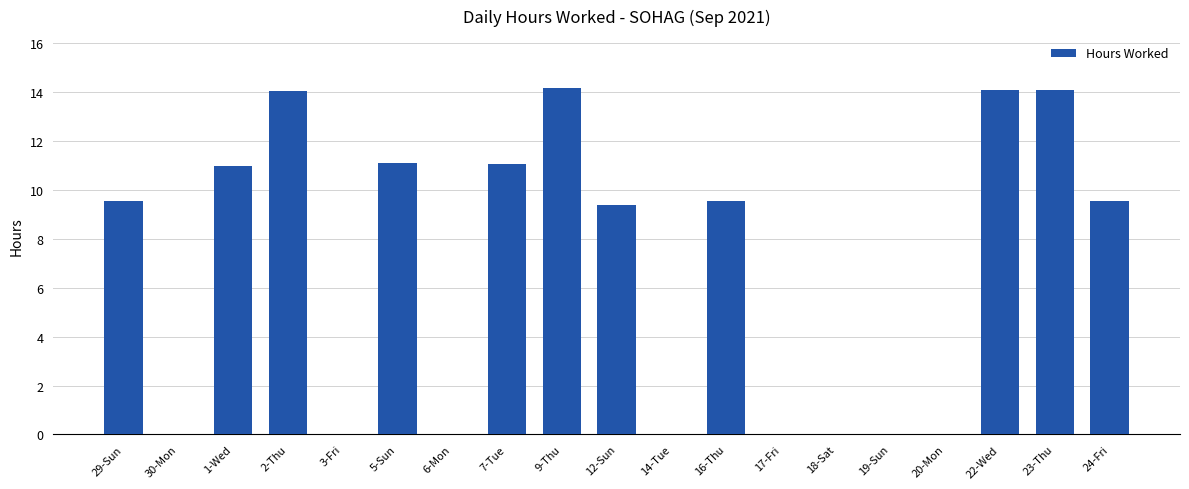

Where does the data first go above 9?

29-Sun